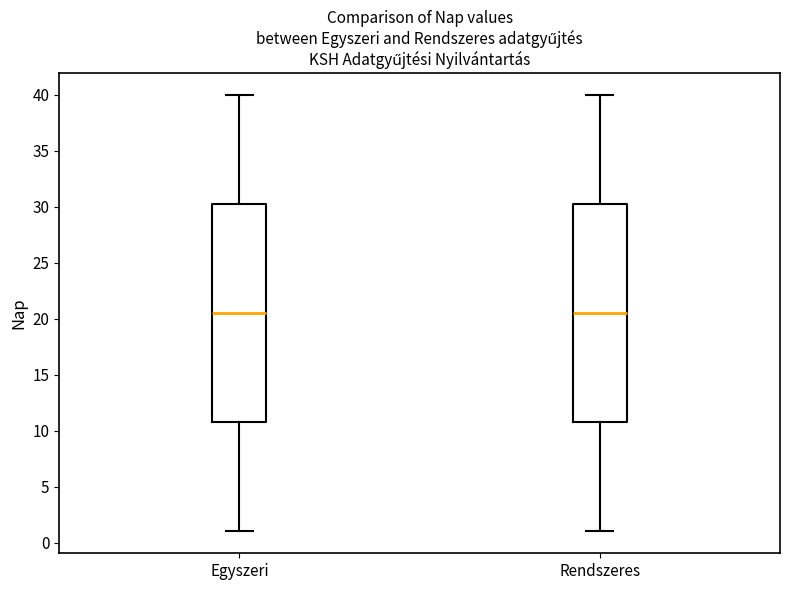

Reading left to right, transcribe this box plot: for each box, give where its median line is, the range the box spans, and where its two whiskers end, as read against the y-axis. The values are not printed on the chart, so give them approximately, as read against the axis.

Egyszeri: median 20.5, box 11.0 to 30.5, whiskers 1.0 to 40.0
Rendszeres: median 20.5, box 11.0 to 30.5, whiskers 1.0 to 40.0